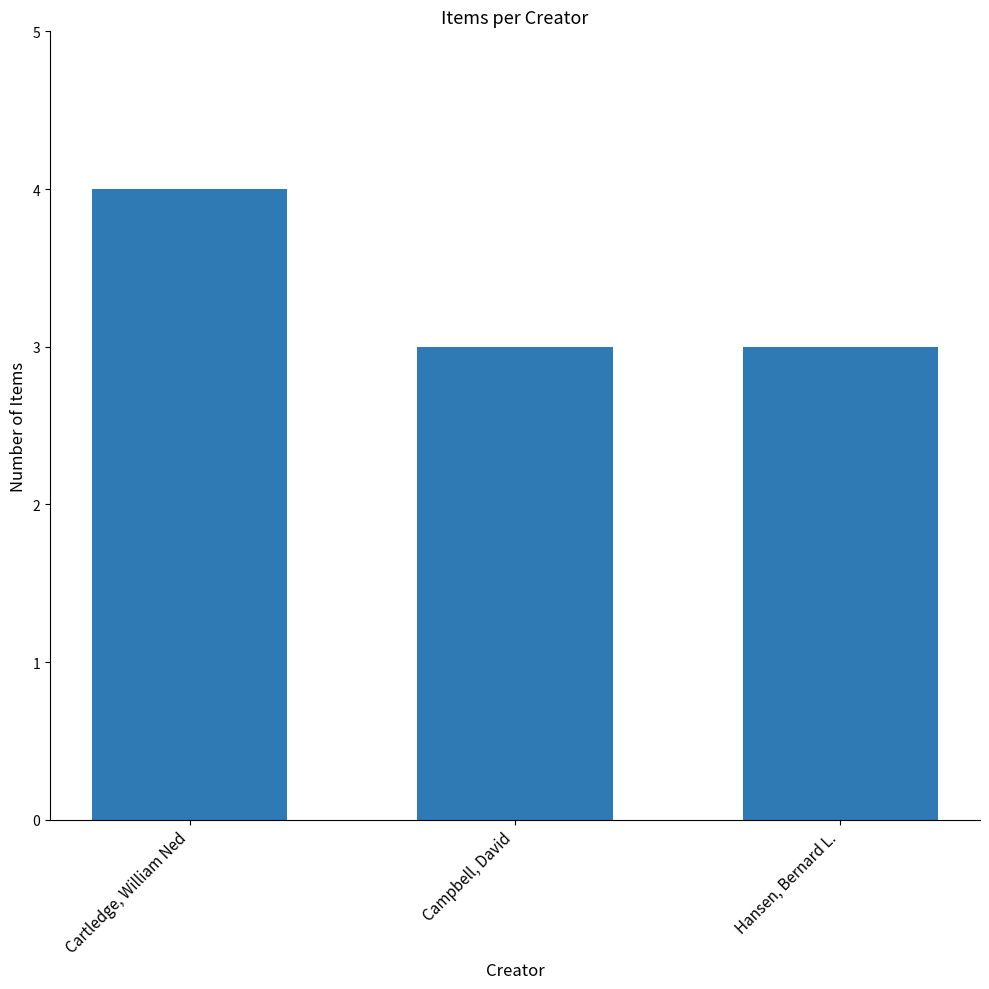

What value does the data have at Hansen, Bernard L.?

3